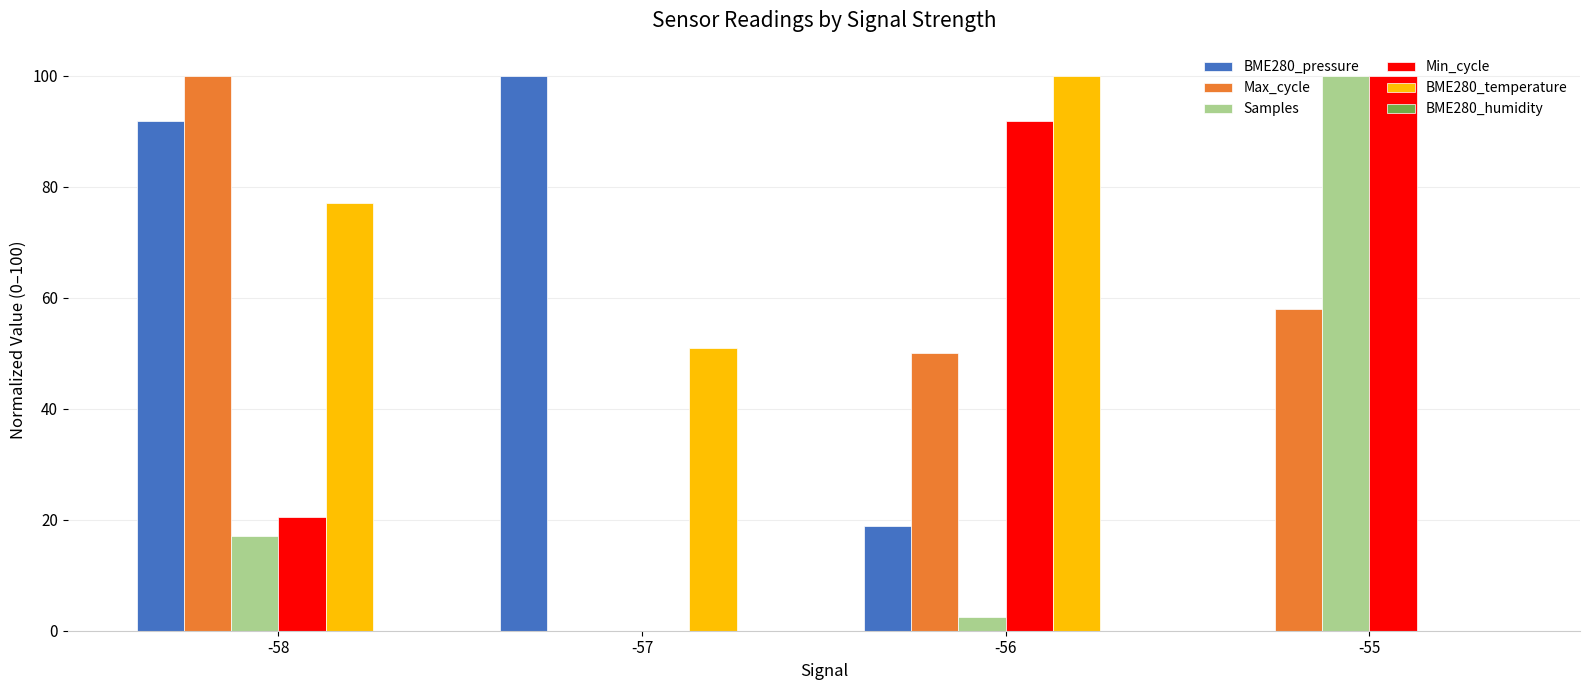

The BME280_pressure series shows -69.3 at -55. True or false?

False